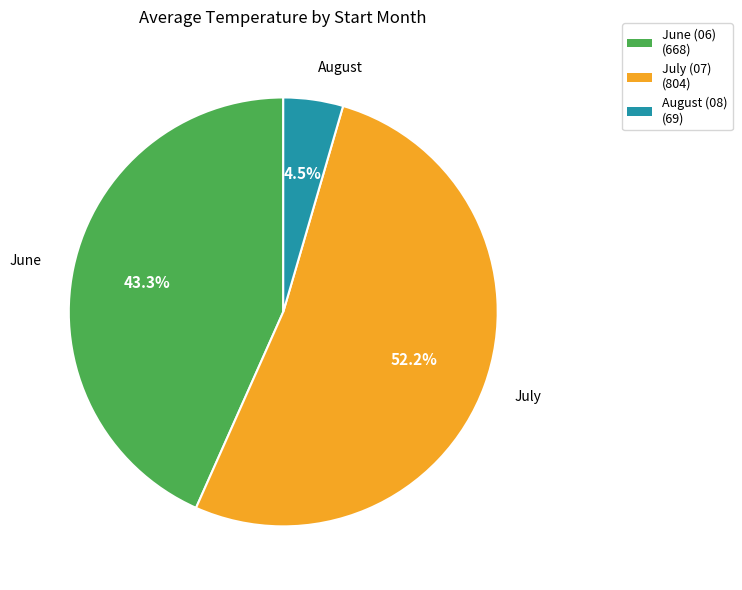

Which category has the biggest portion of the pie?

July (07) (804)